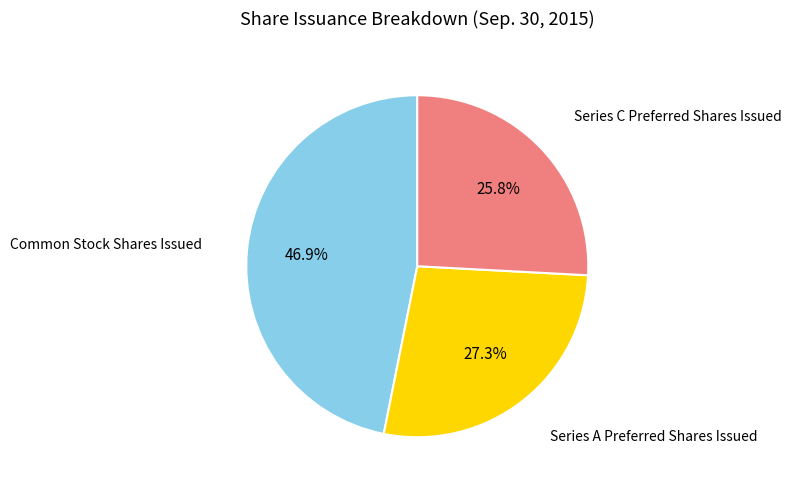

Is there any slice that represents more than half of the pie?

No